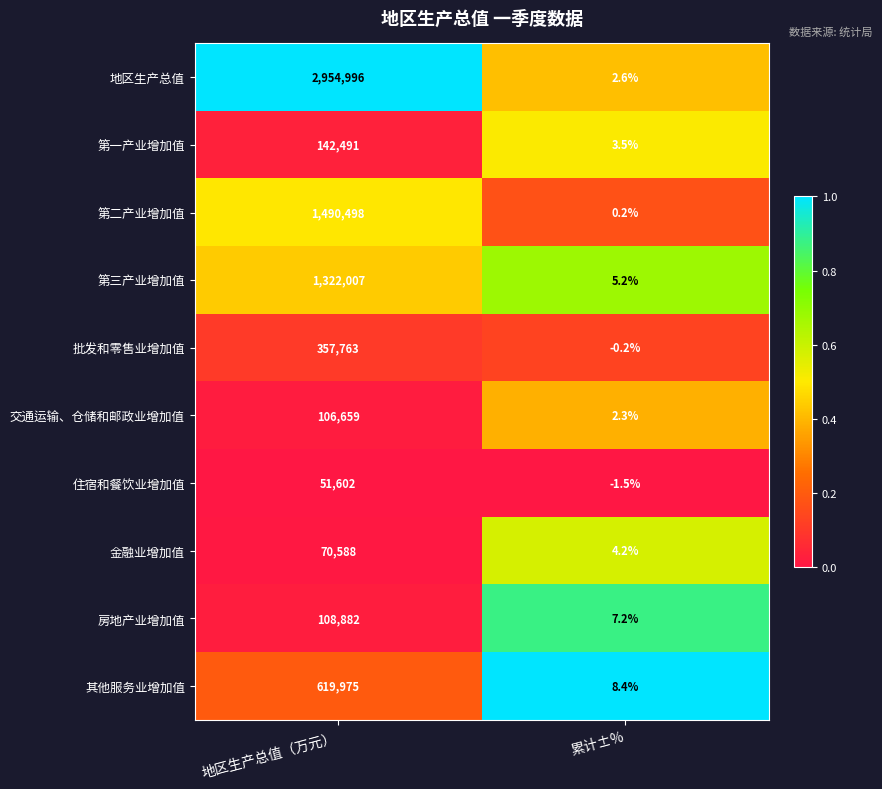

Which label corresponds to the smallest value in the chart?

累计±%